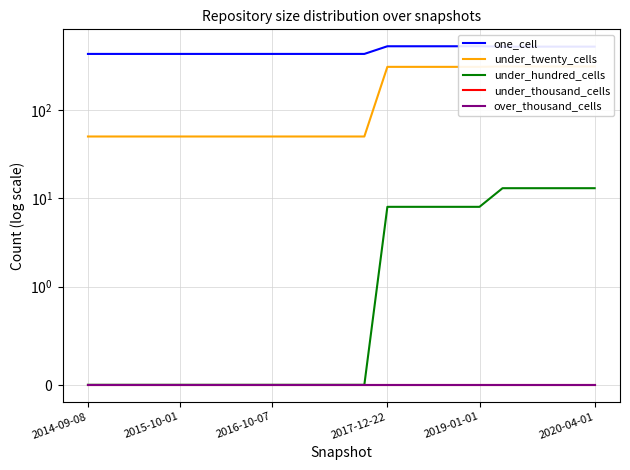

What position from the left is 15?

16